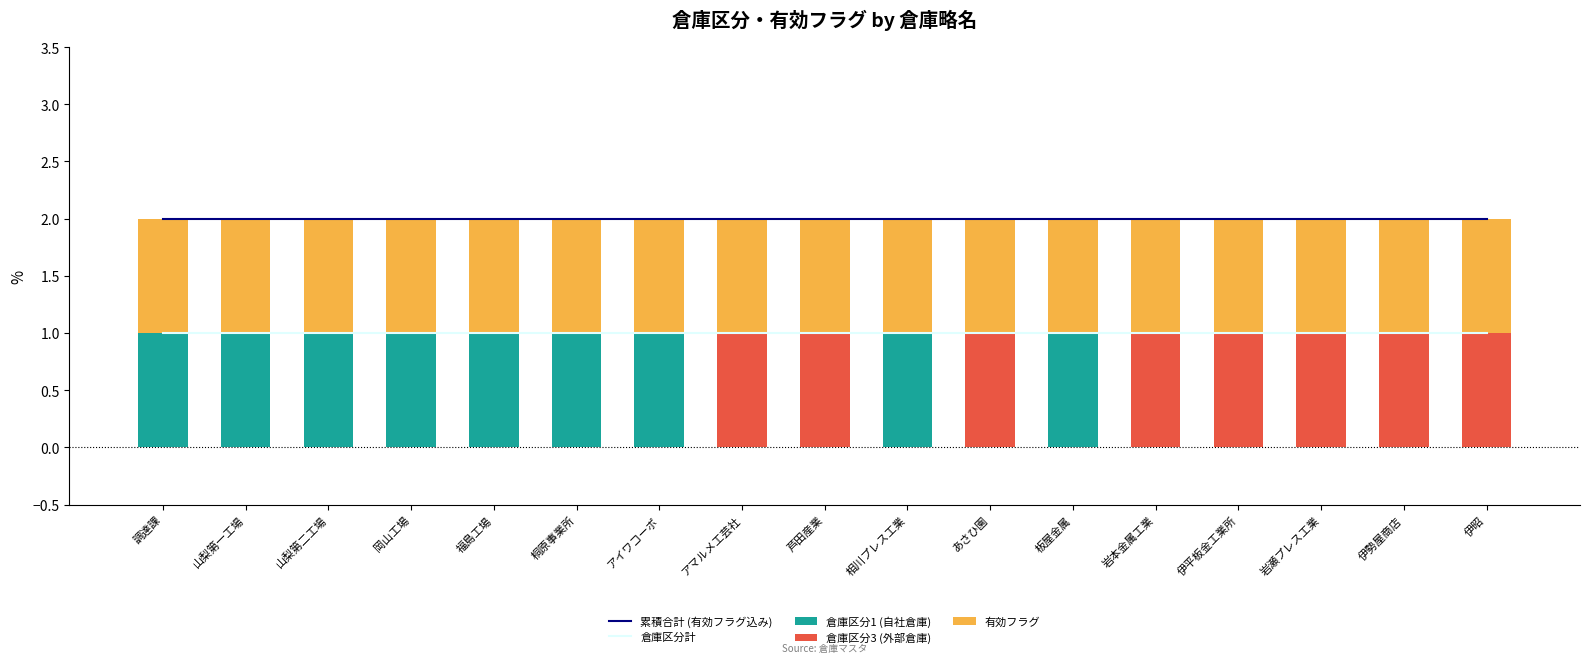

At 芦田産業, list the series in order from smallest to largest.

倉庫区分1 (自社倉庫), 倉庫区分計, 倉庫区分3 (外部倉庫), 有効フラグ, 累積合計 (有効フラグ込み)